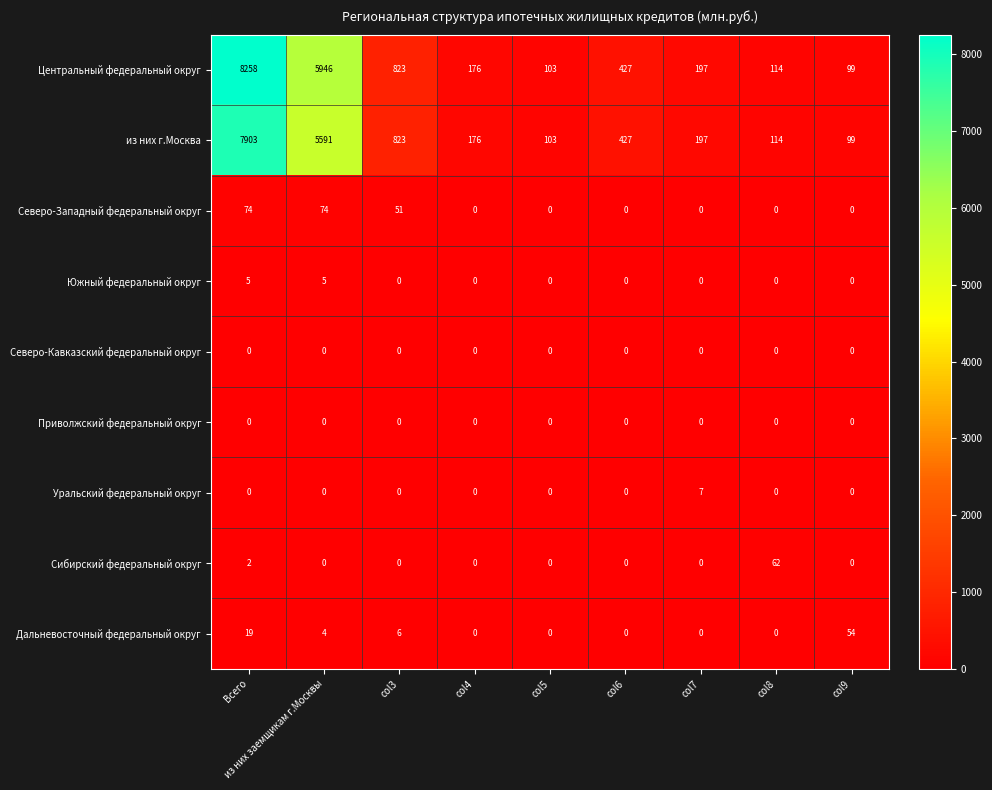

Which label corresponds to the largest value in the chart?

Всего